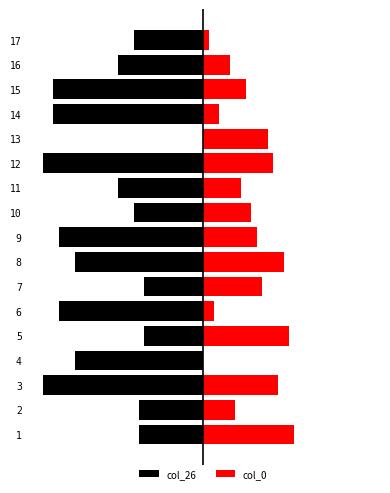

How many bars are there in each group?

2